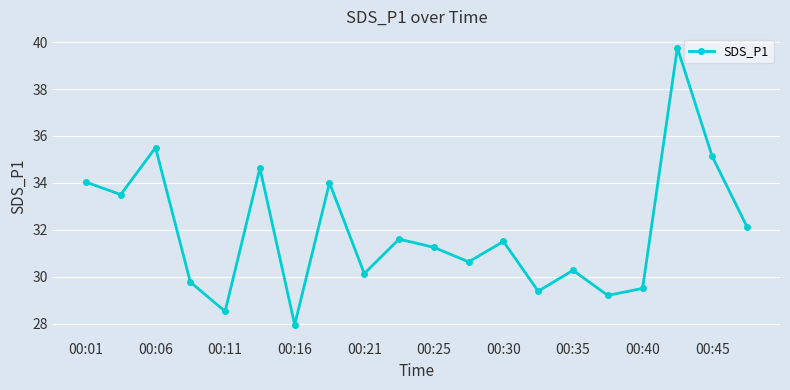

Does the chart have visible grid lines?

Yes